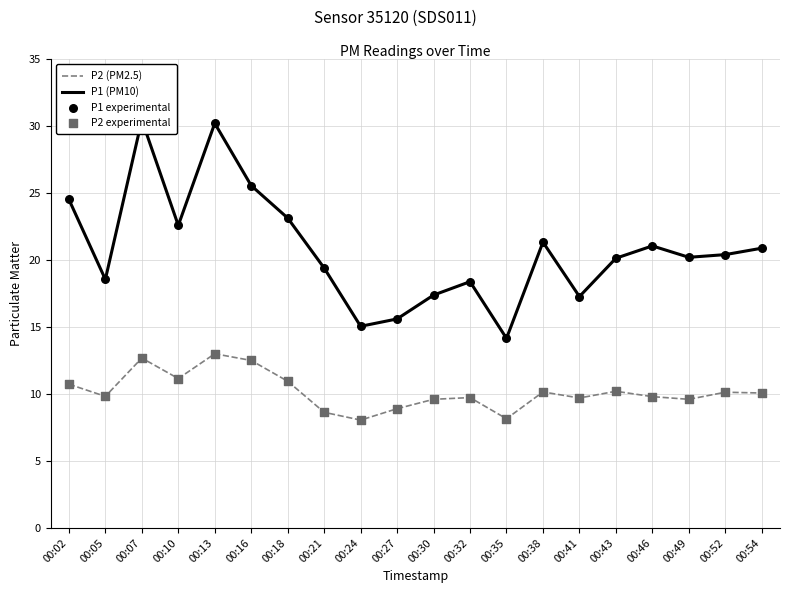

Which series has the largest Y range (max minus min)?

P1 (PM10)